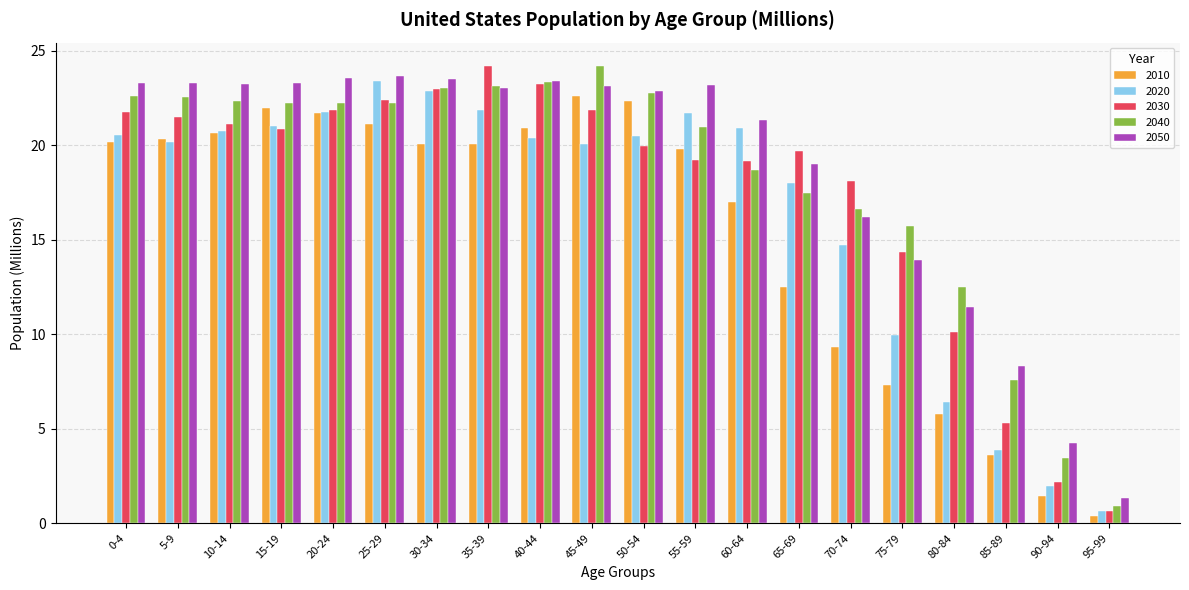

What is the total value across all series at 0-4?

108.4